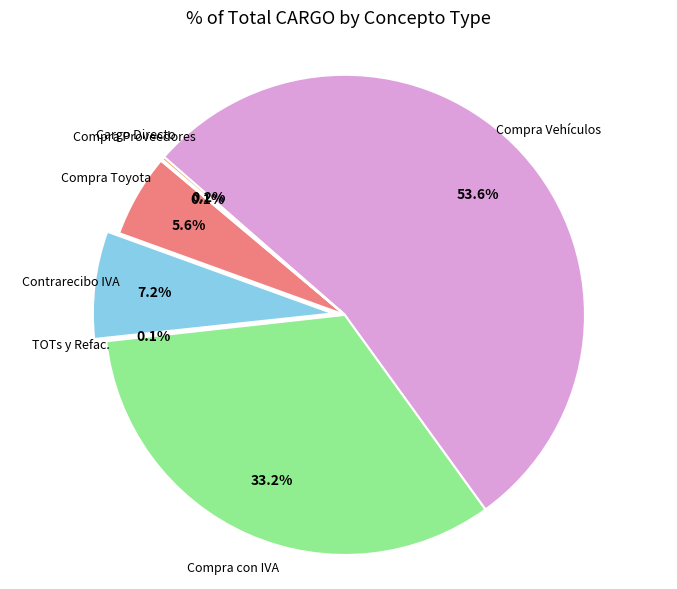

Which slice is the largest?

COMPRA VEHICULOS NUE